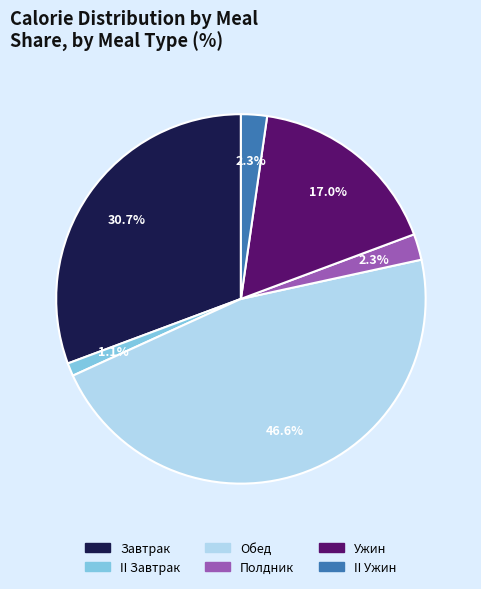

What percentage is the Полдник slice, to the nearest percent?

2%